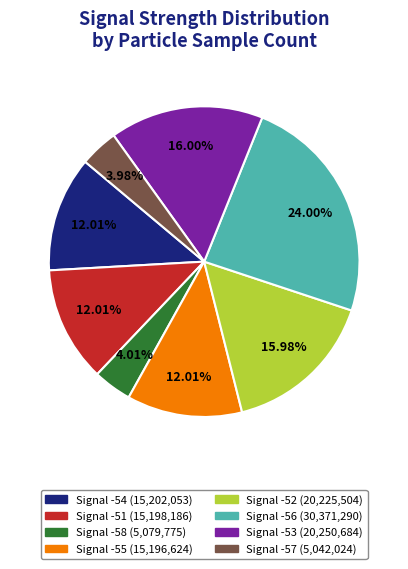

To the nearest percent, what is the combined percentage of Signal -57 and Signal -54?

16%